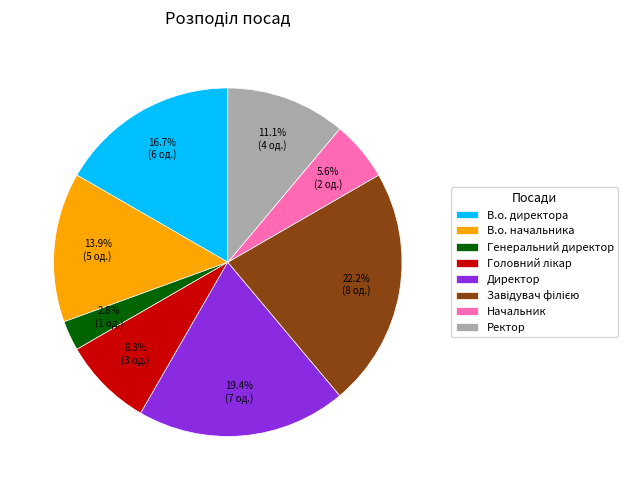

To the nearest percent, what is the difference between the largest and smallest slice percentages?

19%